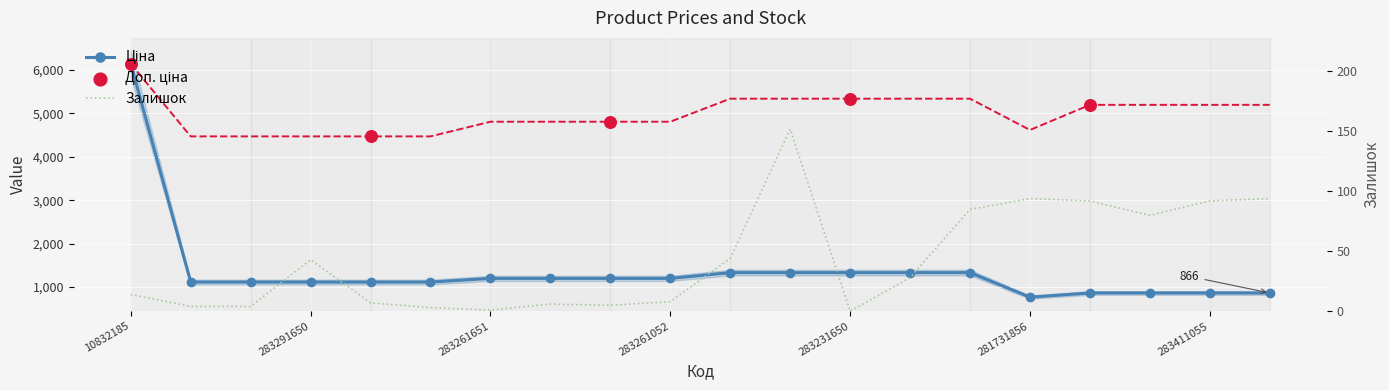

Which series reaches the maximum Y coordinate?

Ціна